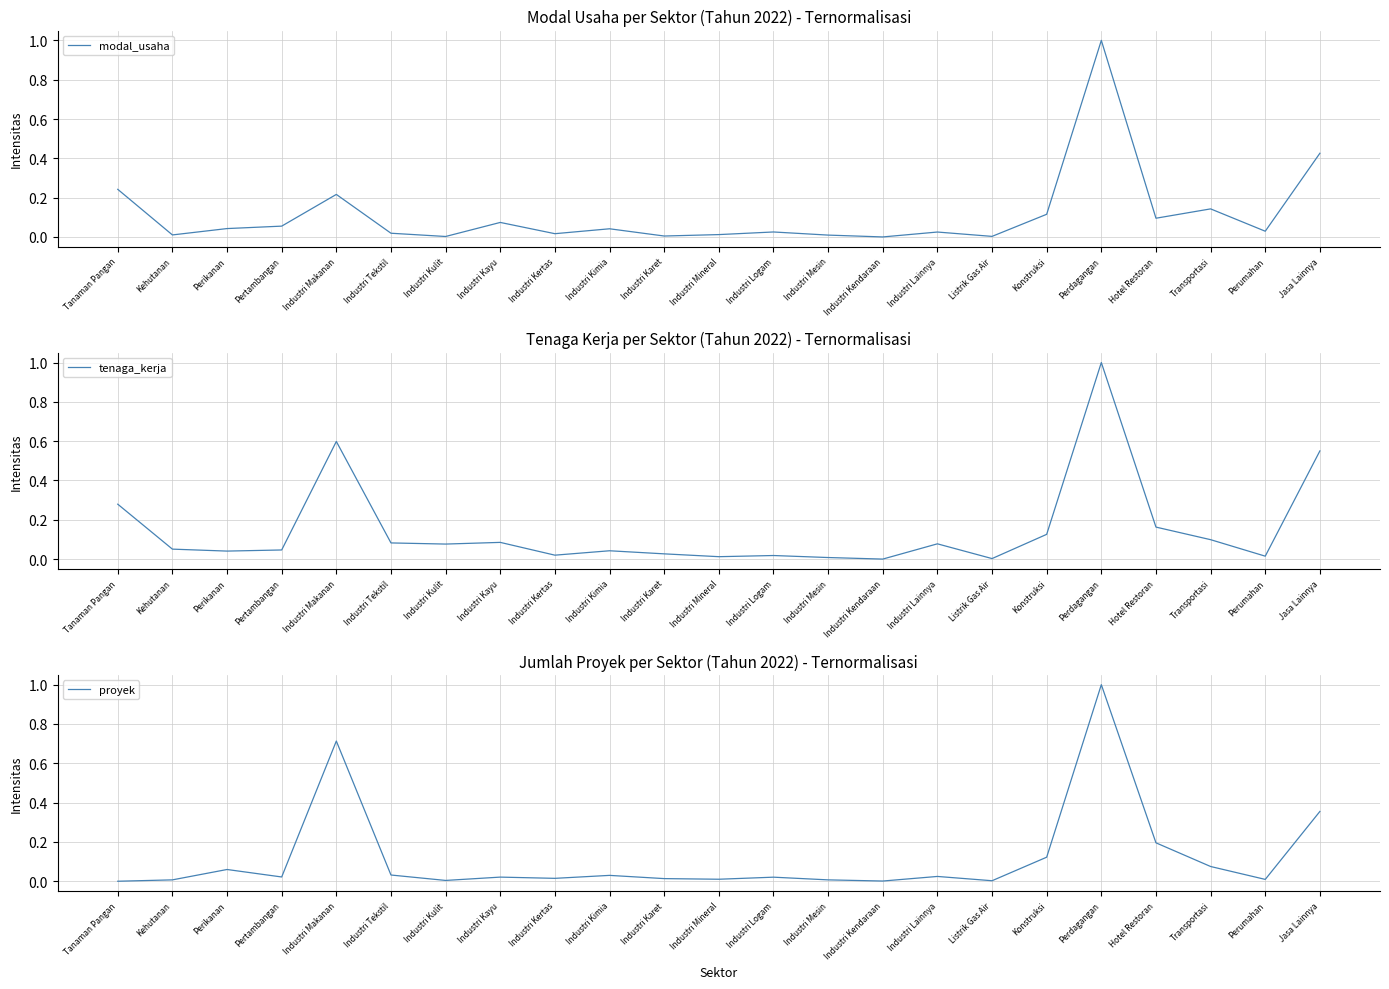

How many categories are shown in the chart?

23